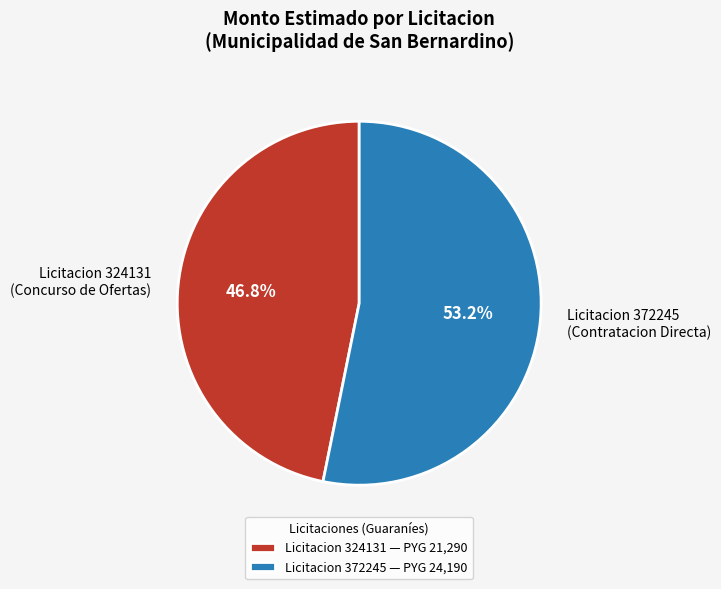

Combined, what portion of the pie is Licitacion 372245 (Contratacion Directa) and Licitacion 324131 (Concurso de Ofertas)?

100.0%